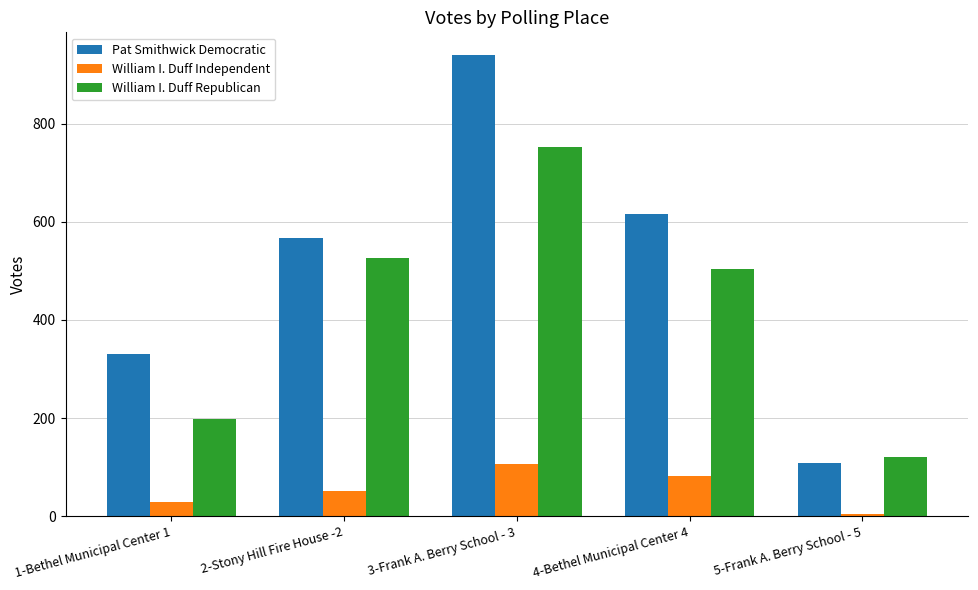

How many bars are there in total?

15